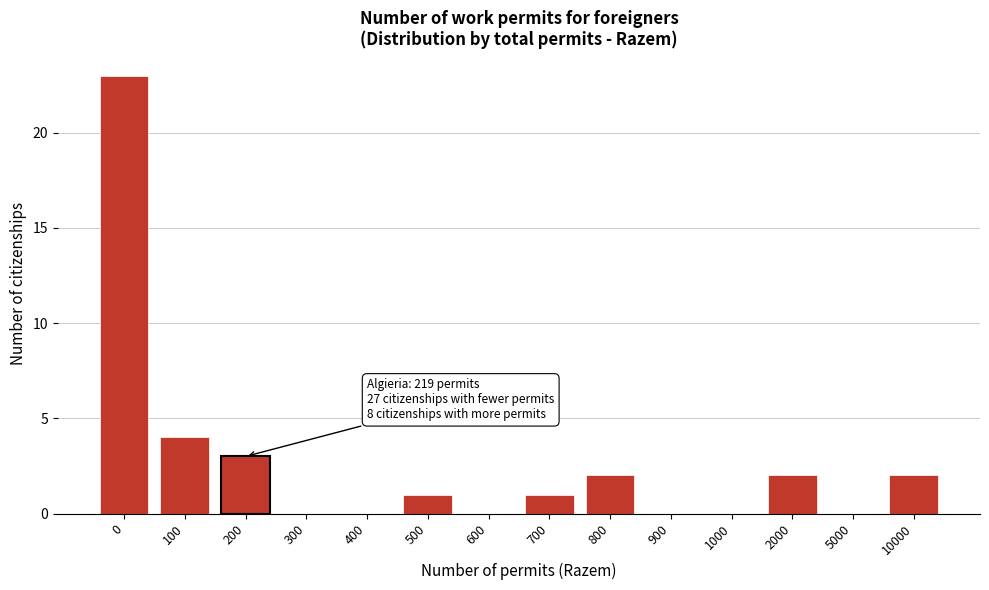

Reading right to left, extract all data points from this chart.

10000=2	5000=0	2000=2	1000=0	900=0	800=2	700=1	600=0	500=1	400=0	300=0	200=3	100=4	0=23